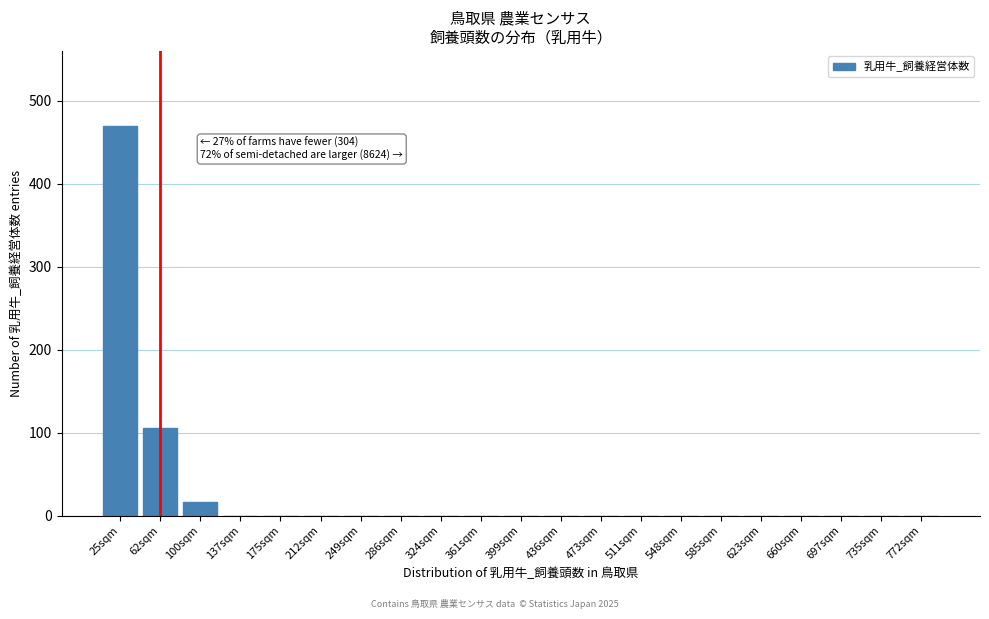

Reading left to right, list all the values displayed in this chart.

25sqm=470	62sqm=106	100sqm=16	137sqm=0	175sqm=0	212sqm=0	249sqm=0	286sqm=0	324sqm=0	361sqm=0	399sqm=0	436sqm=0	473sqm=0	511sqm=0	548sqm=0	585sqm=0	623sqm=0	660sqm=0	697sqm=0	735sqm=0	772sqm=0